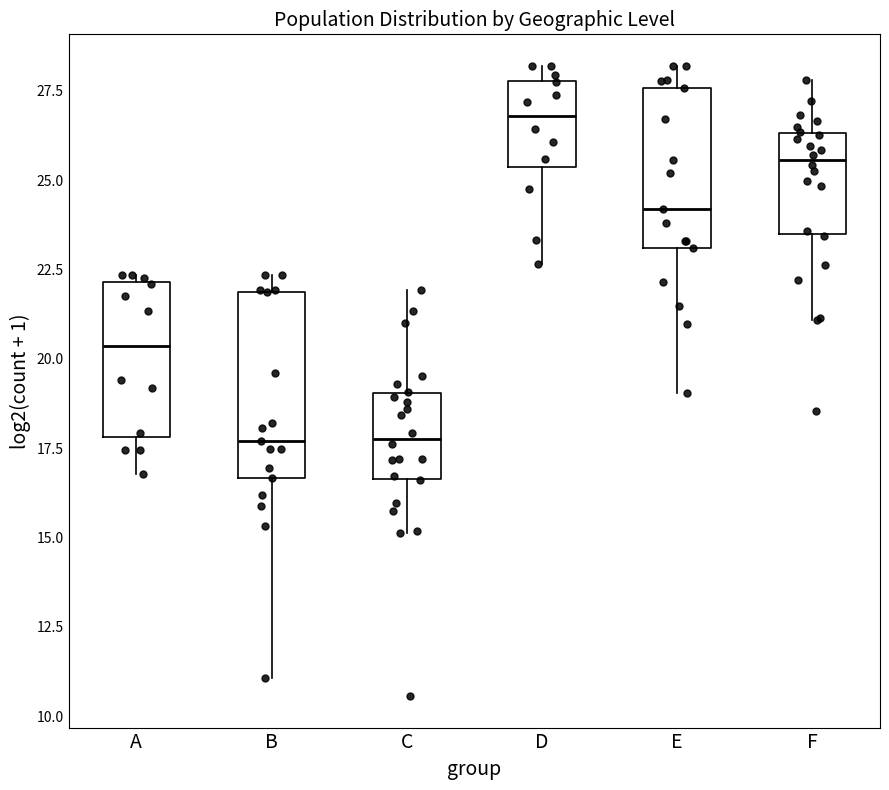

Comparing the boxes themselves (not the whiskers), which one is the tallest?

B